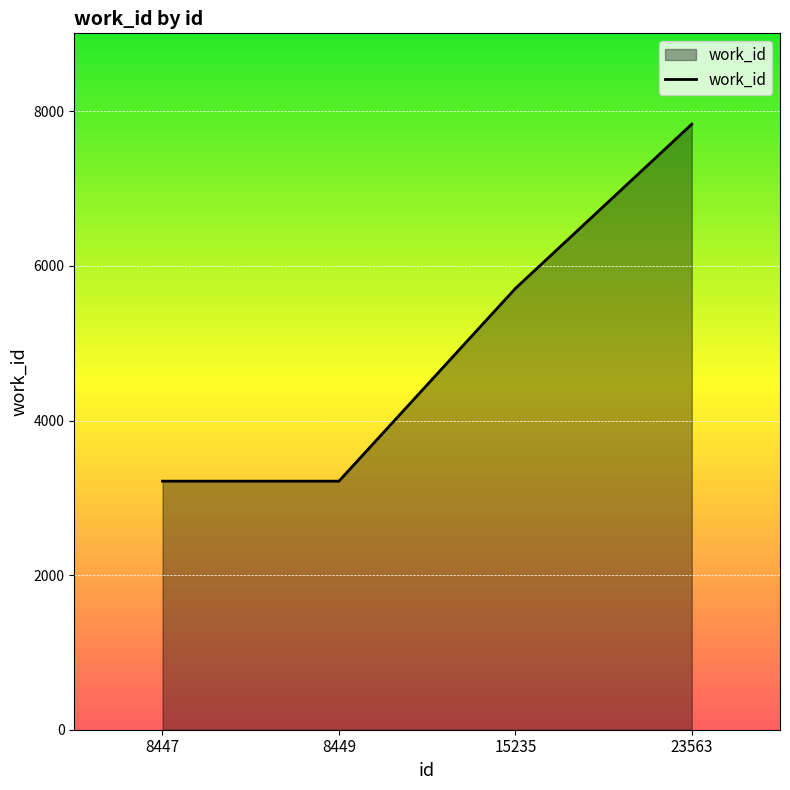

Count the number of data series in this chart.

1